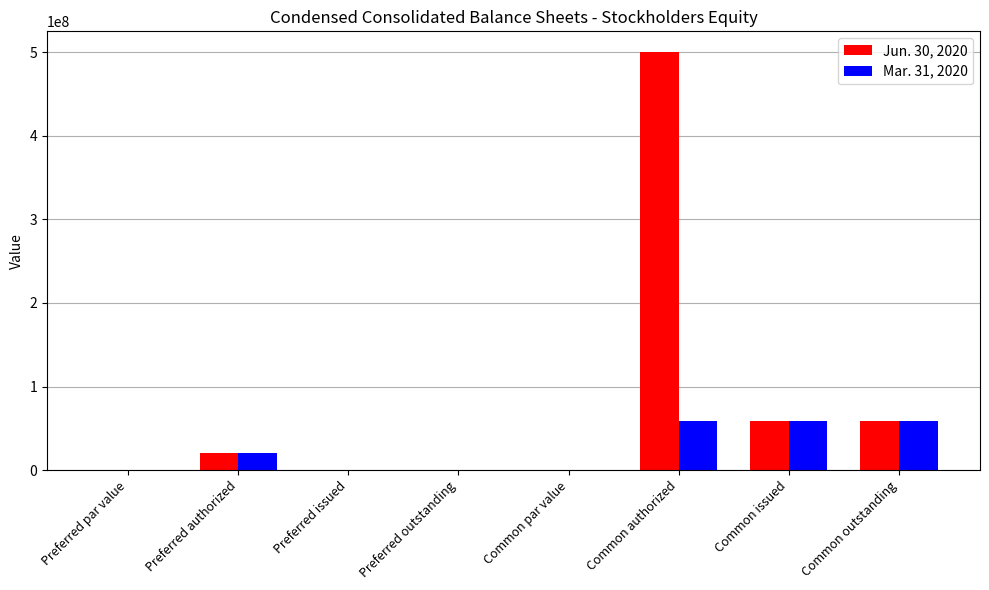

What is the sum of all Jun. 30, 2020 values?

636716424.0